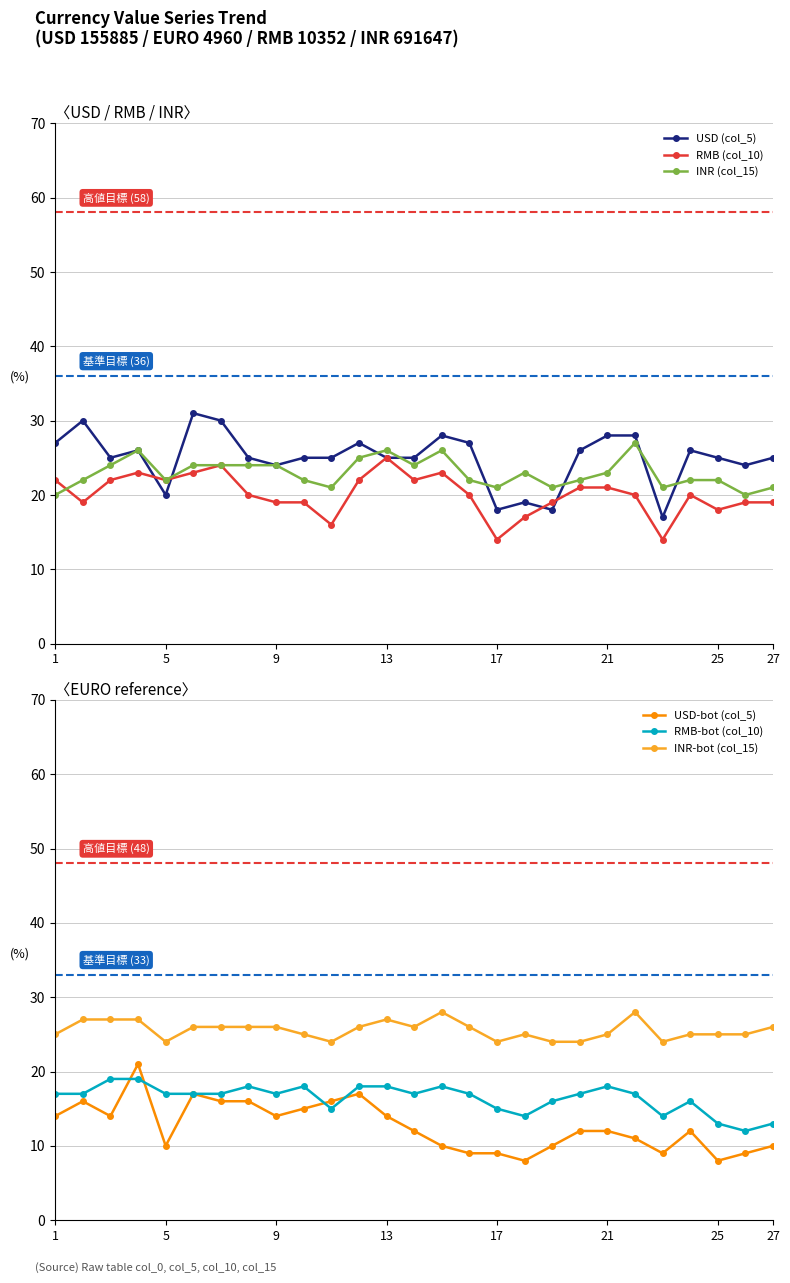

Is it true that USD (col_5) equals 6 at 21?

False